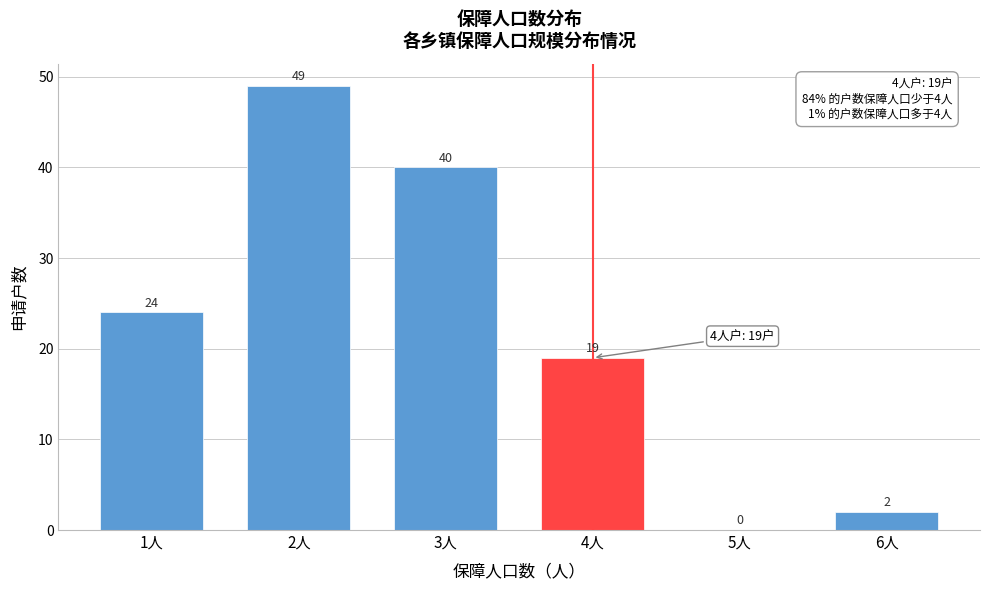

Reading right to left, what are all the values shown in this chart?

6人=2	5人=0	4人=19	3人=40	2人=49	1人=24